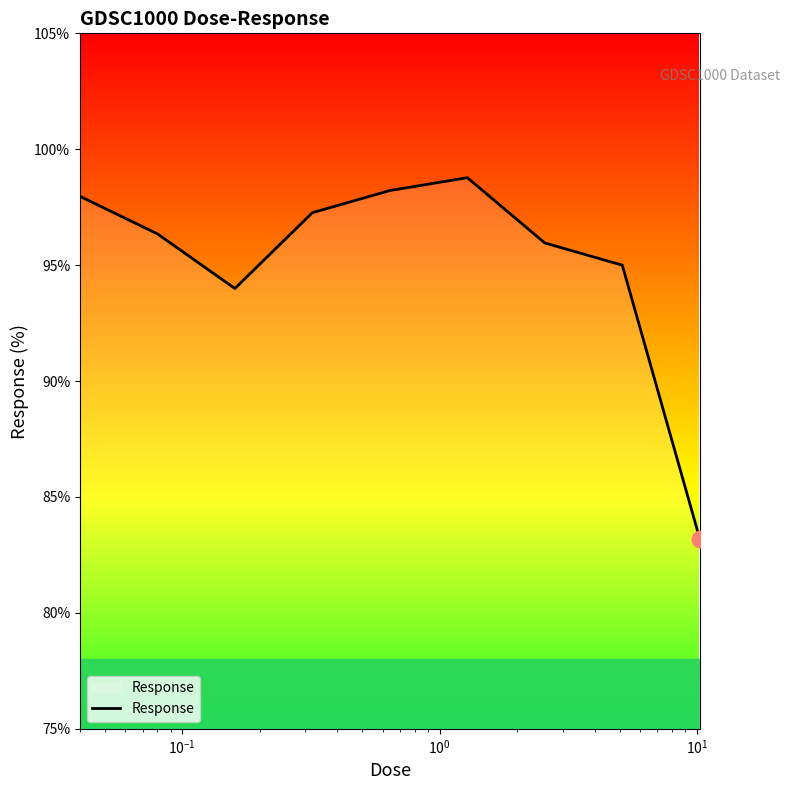

What is the greatest value displayed?

98.8